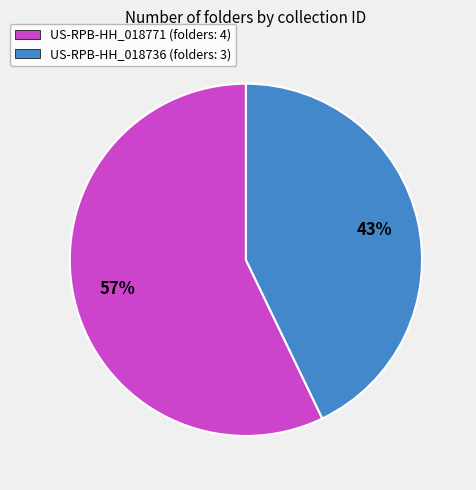

Which slice is the smallest?

US-RPB-HH_018736